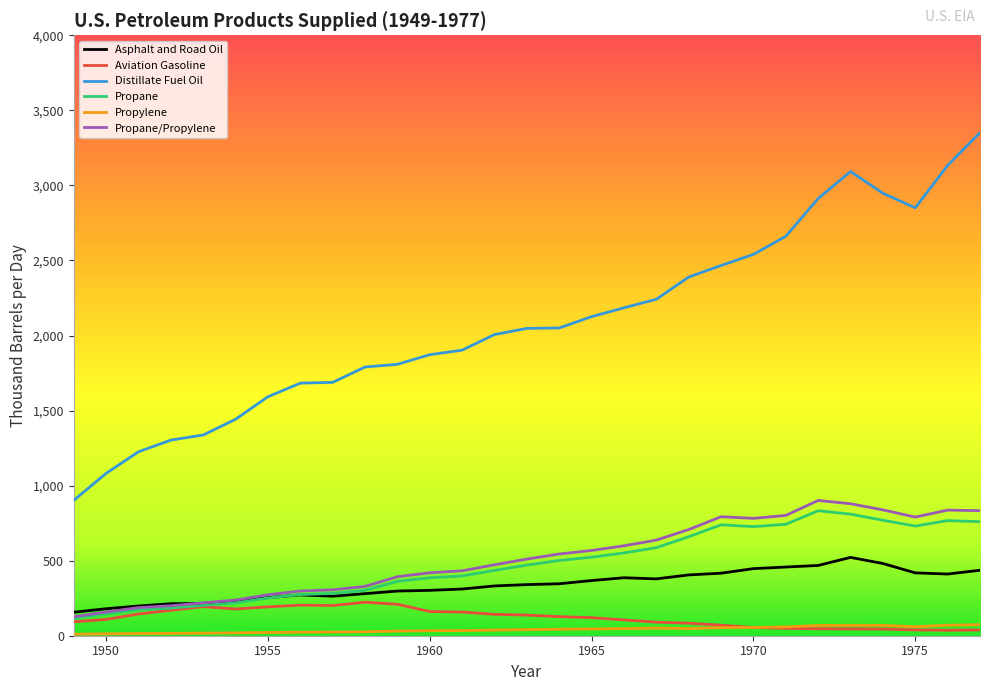

What is the minimum value for Propane/Propylene?

126.2